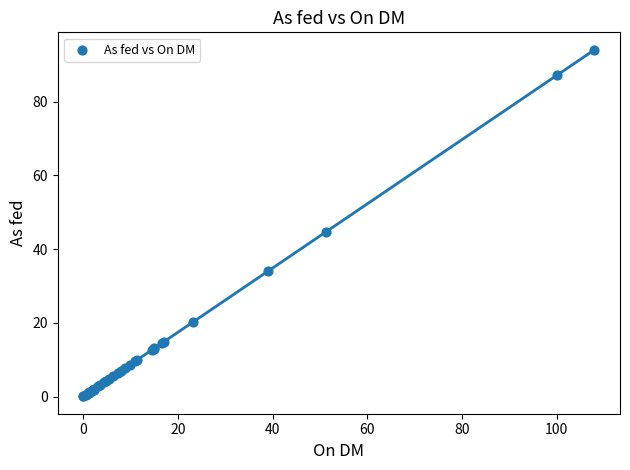

What Y value in the scatter plot is closest to 47?

44.7